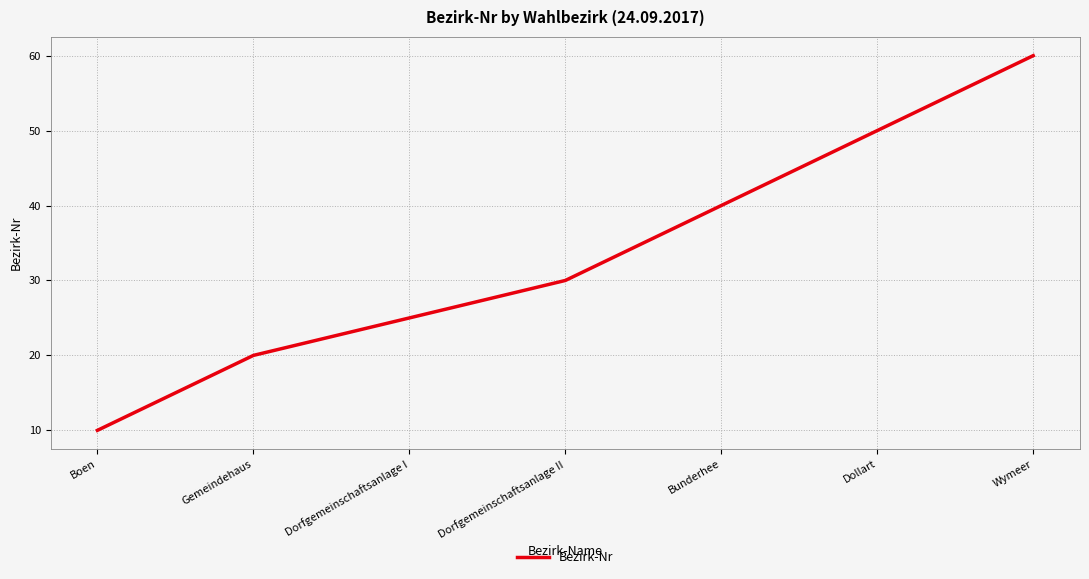

What is the difference between the maximum and second lowest values?

40